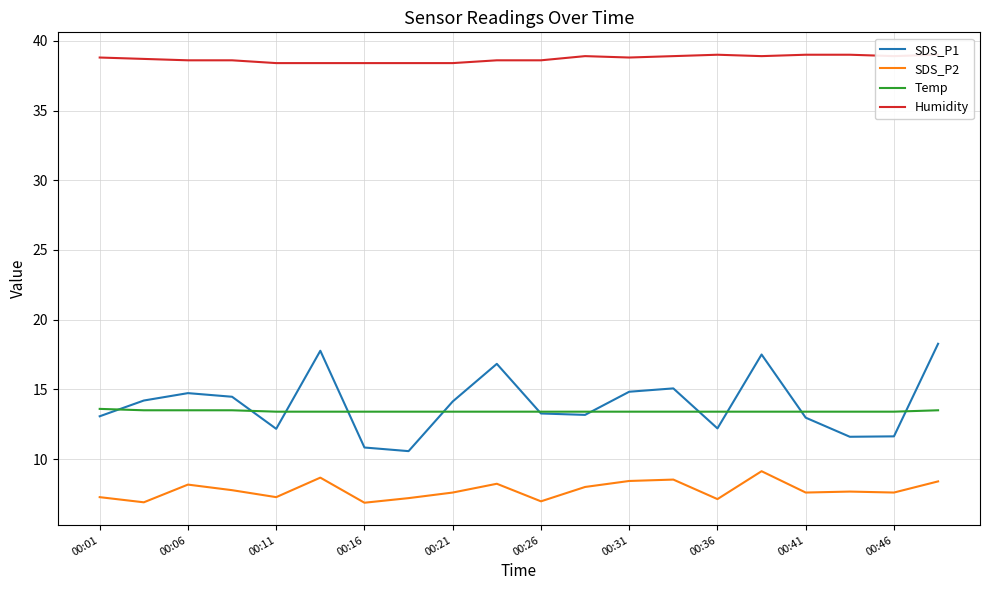

Rank the series at 17 from highest to lowest value.

Humidity, Temp, SDS_P1, SDS_P2